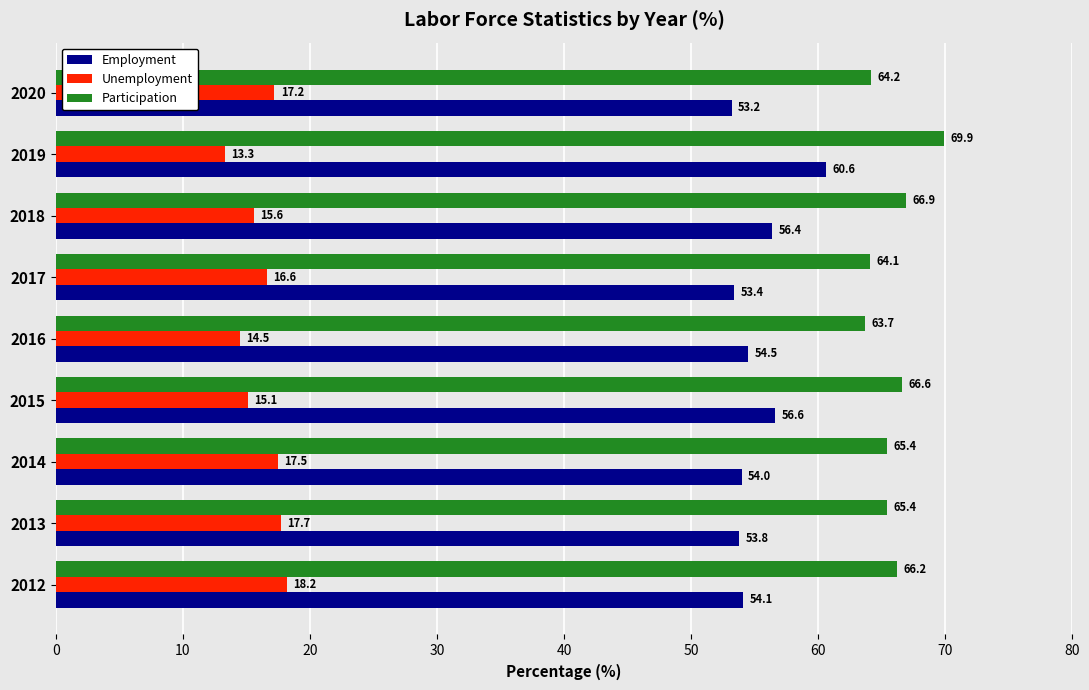

How many series are shown in this chart?

3